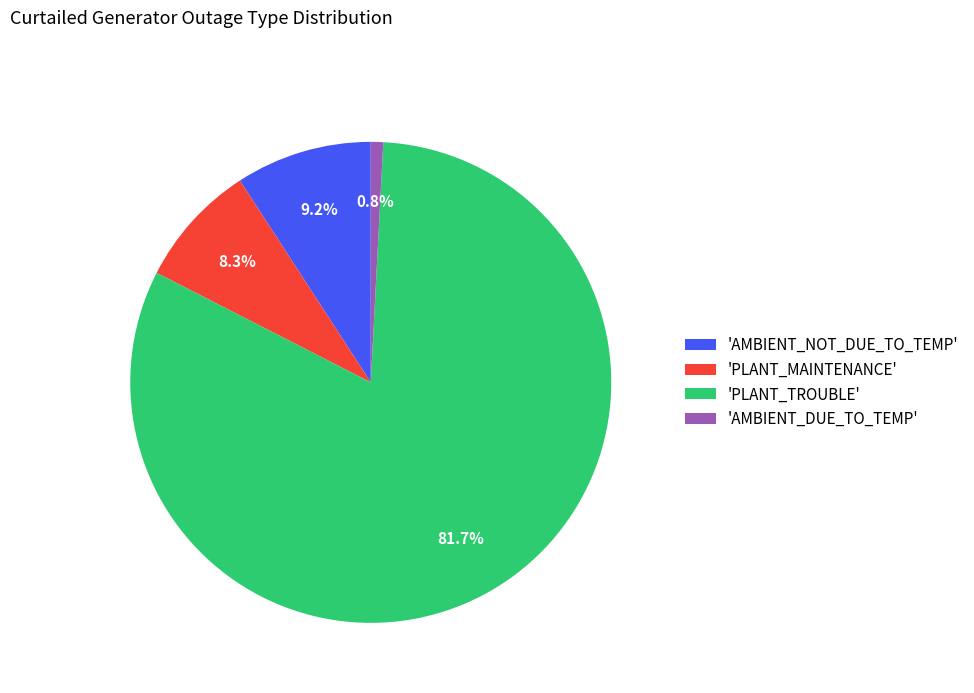

To the nearest percent, what is the average slice percentage?

25%